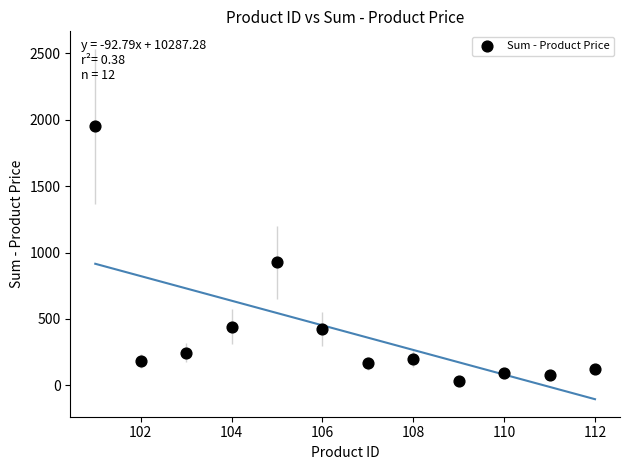

What Y value in the scatter plot is closest to 992?

925